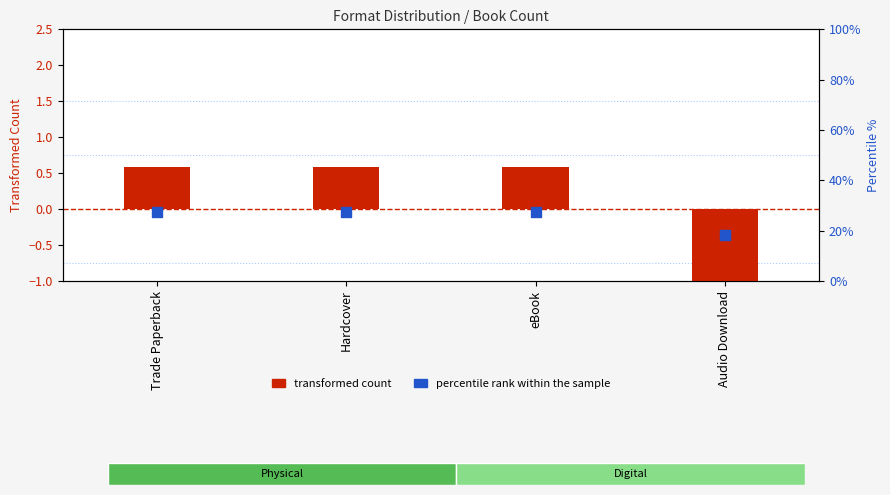

At which category is the sum across all series the highest?

Trade Paperback